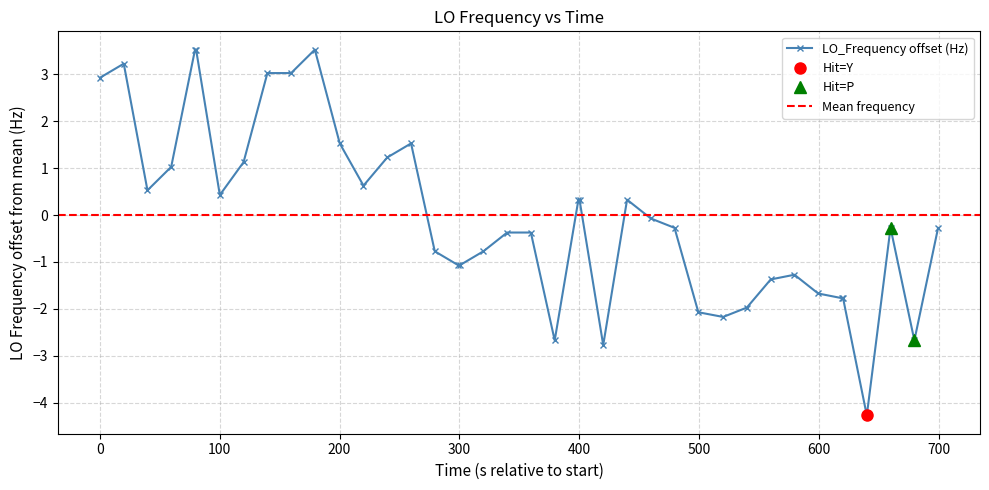

What is the highest value of the LO_Frequency offset (Hz) series?

3.5